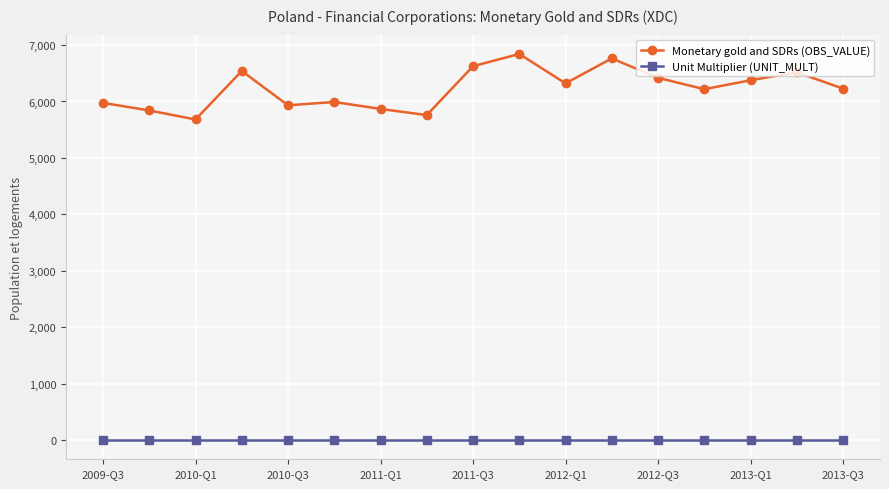

Which series has the widest spread of values?

Monetary gold and SDRs (OBS_VALUE)